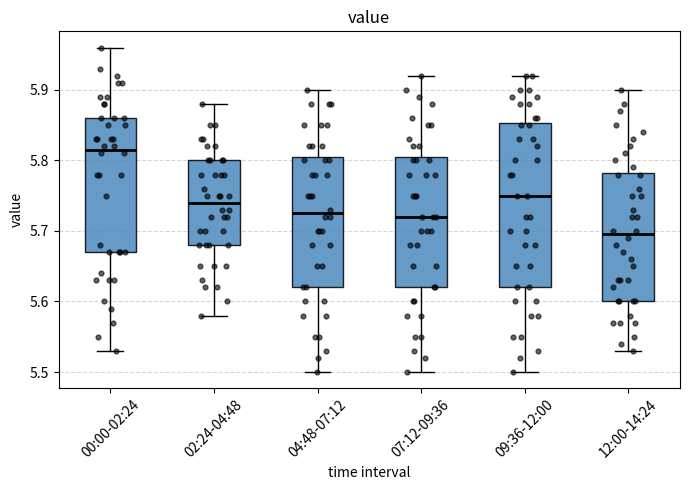

Reading left to right, read every box against the y-axis: the position of its median line, the range the box covers, and the ends of its whiskers. The values are not printed on the chart, so give them approximately, as read against the axis.

00:00-02:24: median 5.82, box 5.67 to 5.86, whiskers 5.53 to 5.96
02:24-04:48: median 5.74, box 5.68 to 5.80, whiskers 5.58 to 5.88
04:48-07:12: median 5.73, box 5.62 to 5.81, whiskers 5.50 to 5.90
07:12-09:36: median 5.72, box 5.62 to 5.81, whiskers 5.50 to 5.92
09:36-12:00: median 5.75, box 5.62 to 5.85, whiskers 5.50 to 5.92
12:00-14:24: median 5.70, box 5.60 to 5.78, whiskers 5.53 to 5.90